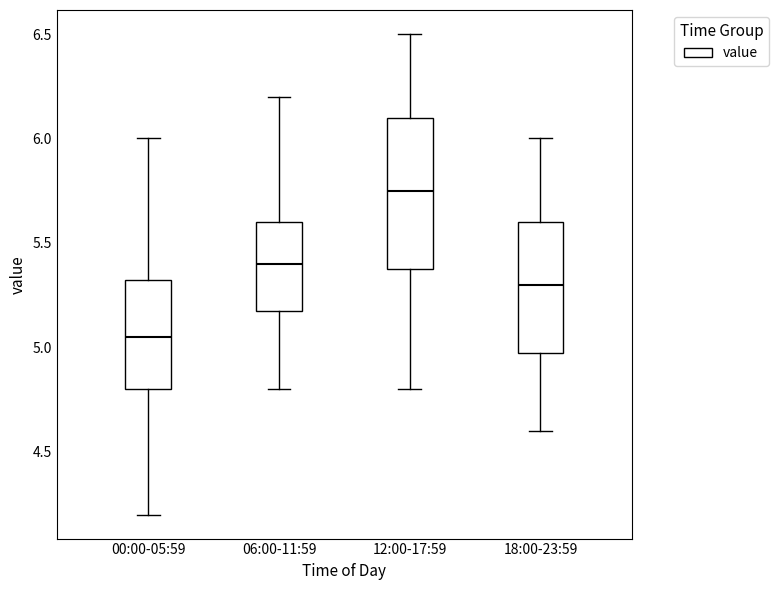

Reading left to right, read every box against the y-axis: the position of its median line, the range the box covers, and the ends of its whiskers. The values are not printed on the chart, so give them approximately, as read against the axis.

00:00-05:59: median 5.05, box 4.80 to 5.35, whiskers 4.20 to 6.00
06:00-11:59: median 5.40, box 5.20 to 5.60, whiskers 4.80 to 6.20
12:00-17:59: median 5.75, box 5.40 to 6.10, whiskers 4.80 to 6.50
18:00-23:59: median 5.30, box 5.00 to 5.60, whiskers 4.60 to 6.00